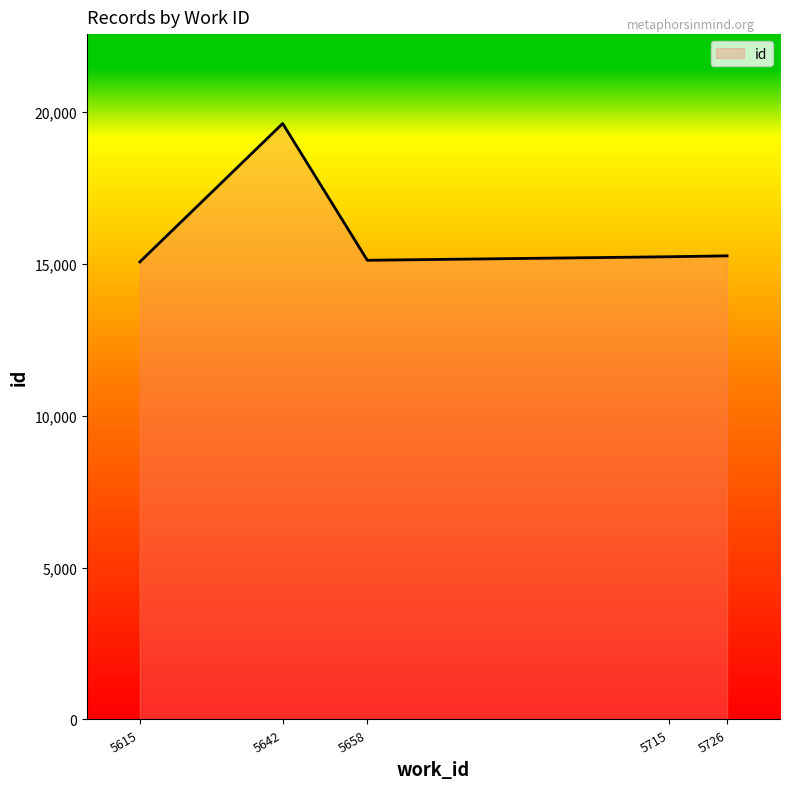

How many interior local valleys (lower than both neighbors) does the data have?

1